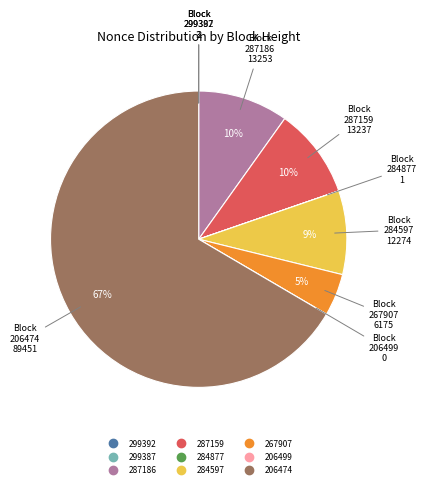

Between 206474 and 287159, which is larger?

206474